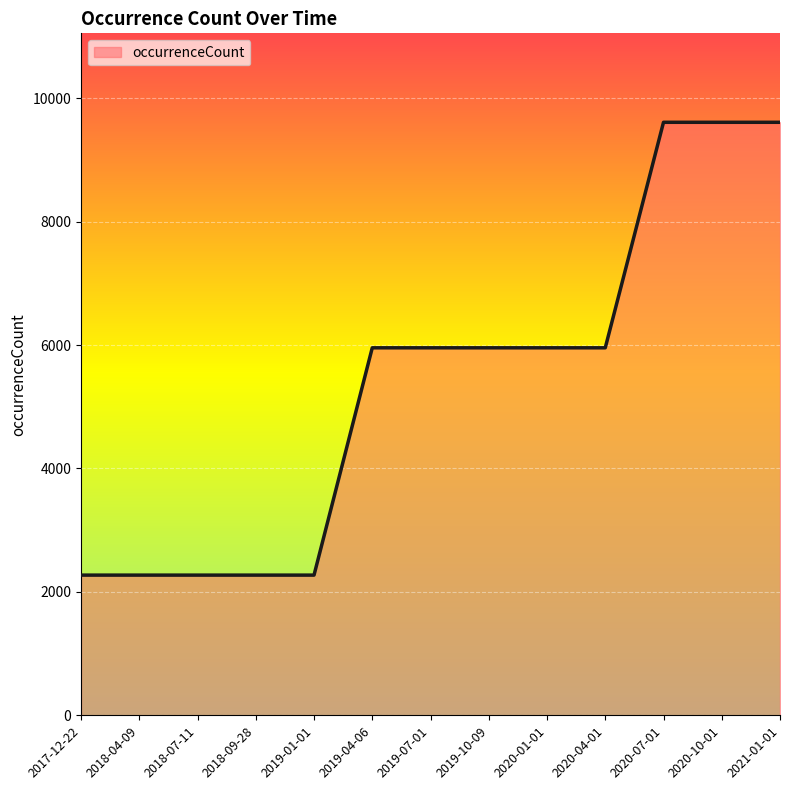

What is the smallest value displayed?

2272